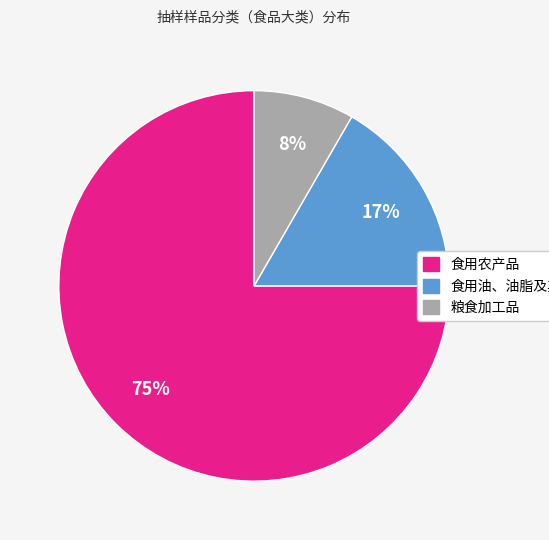

True or false: 食用油、油脂及其制品 accounts for 24% of the total.

False